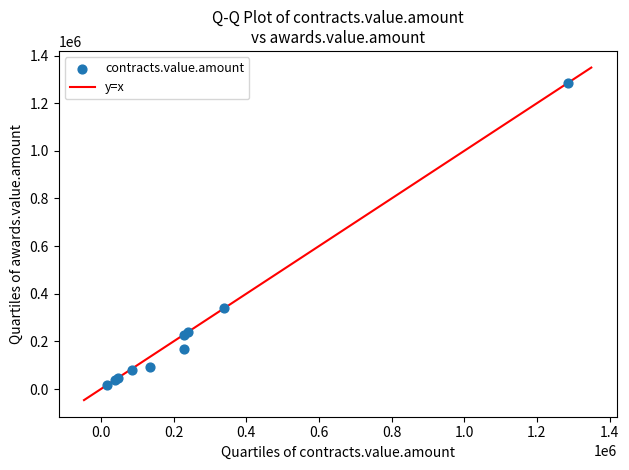

What Y value in the scatter plot is closest to 651548?

339957.3